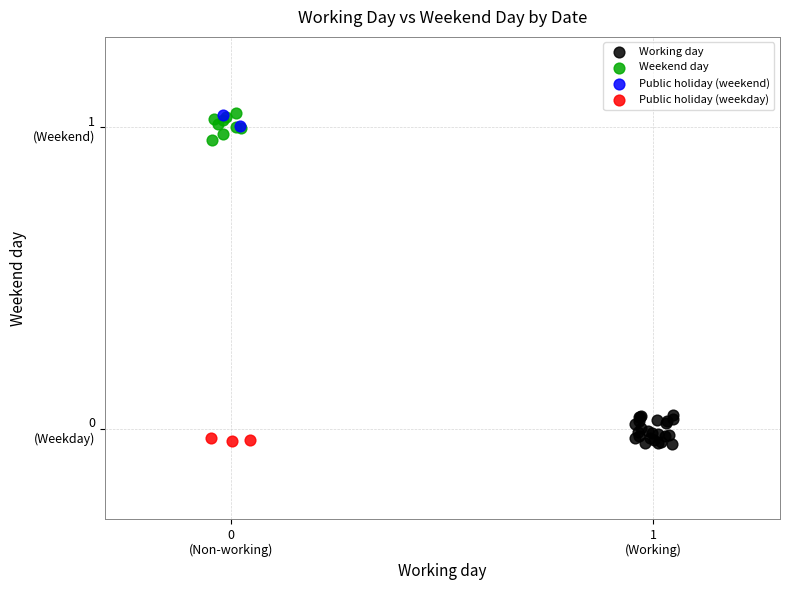

What are all the series names shown in the legend?

Working day, Weekend day, Public holiday (weekend), Public holiday (weekday)